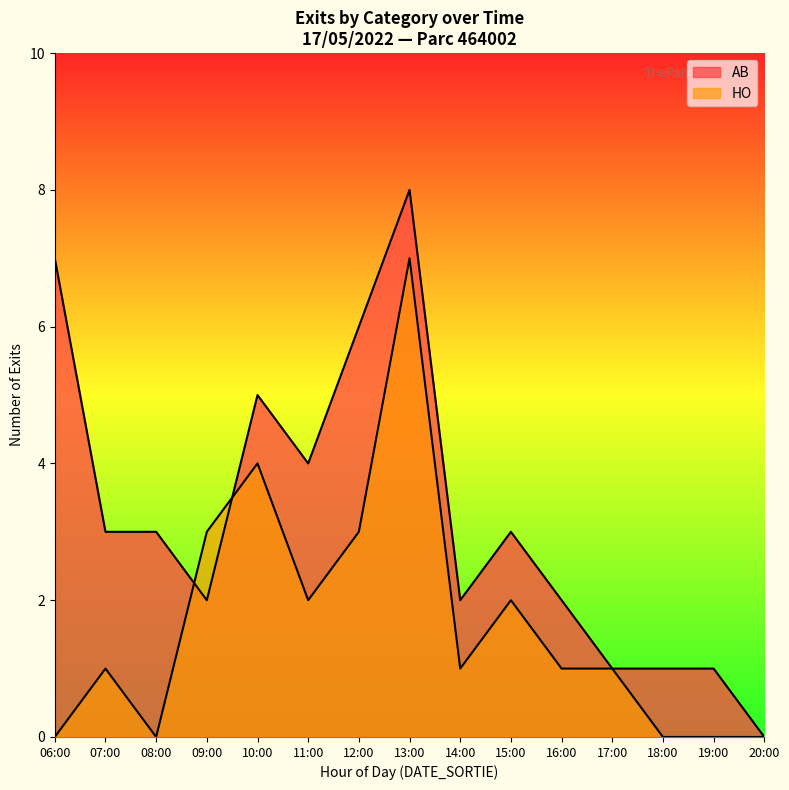

True or false: HO has more than 1 interior local peaks.

True